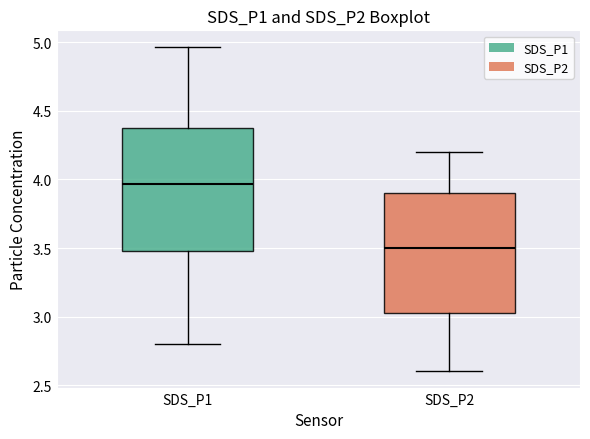

Reading left to right, transcribe this box plot: for each box, give where its median line is, the range the box spans, and where its two whiskers end, as read against the y-axis. The values are not printed on the chart, so give them approximately, as read against the axis.

SDS_P1: median 3.95, box 3.50 to 4.40, whiskers 2.80 to 4.95
SDS_P2: median 3.50, box 3.00 to 3.90, whiskers 2.60 to 4.20